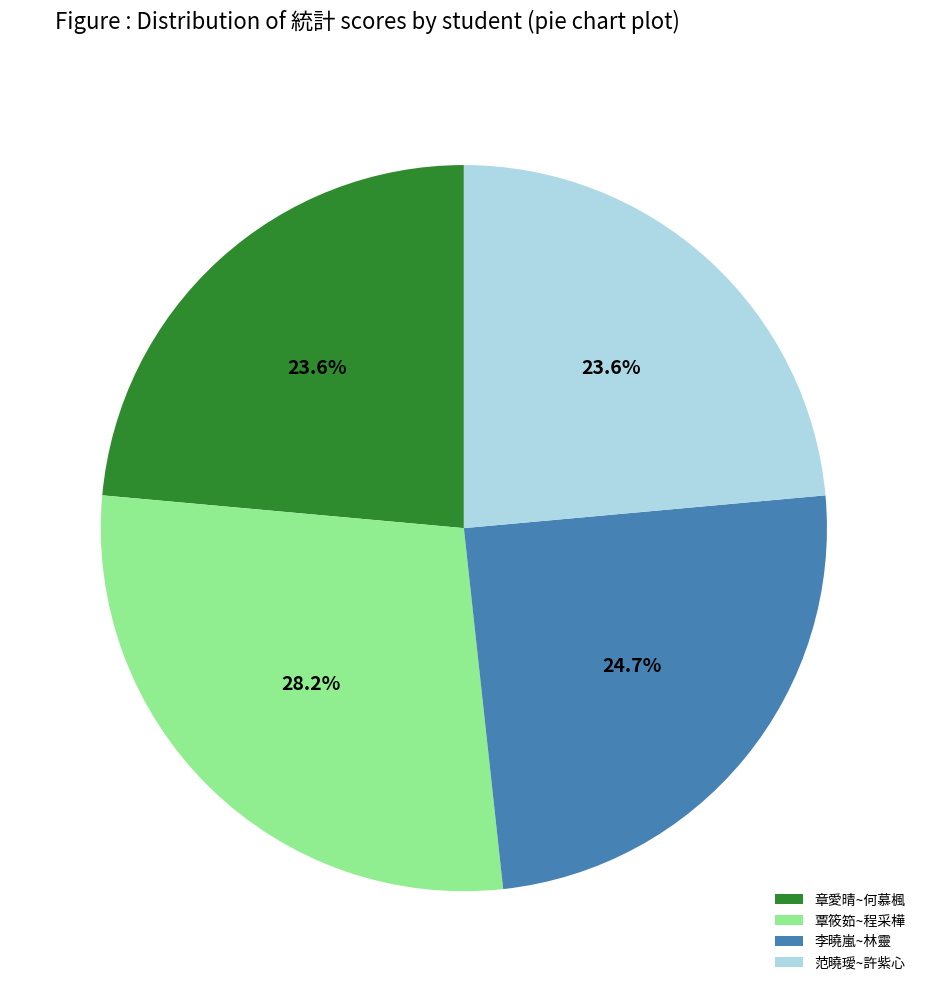

Is there a majority slice in this chart?

No